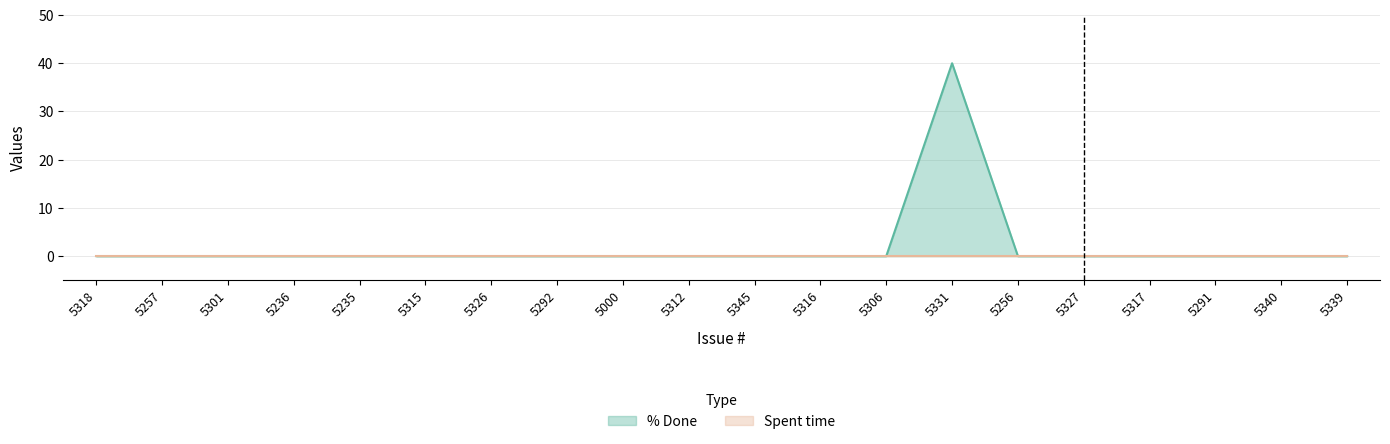

How many data points are above 0?

1